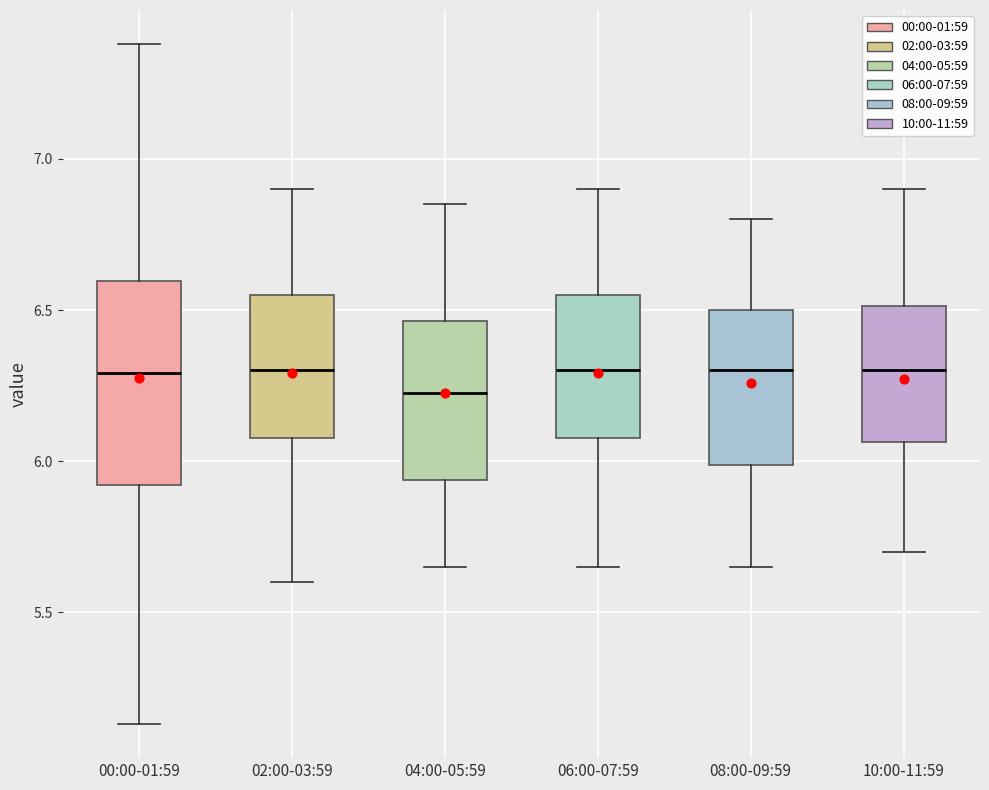

Reading left to right, read every box against the y-axis: the position of its median line, the range the box covers, and the ends of its whiskers. The values are not printed on the chart, so give them approximately, as read against the axis.

00:00-01:59: median 6.30, box 5.90 to 6.60, whiskers 5.15 to 7.40
02:00-03:59: median 6.30, box 6.10 to 6.55, whiskers 5.60 to 6.90
04:00-05:59: median 6.25, box 5.95 to 6.45, whiskers 5.65 to 6.85
06:00-07:59: median 6.30, box 6.10 to 6.55, whiskers 5.65 to 6.90
08:00-09:59: median 6.30, box 6.00 to 6.50, whiskers 5.65 to 6.80
10:00-11:59: median 6.30, box 6.05 to 6.50, whiskers 5.70 to 6.90